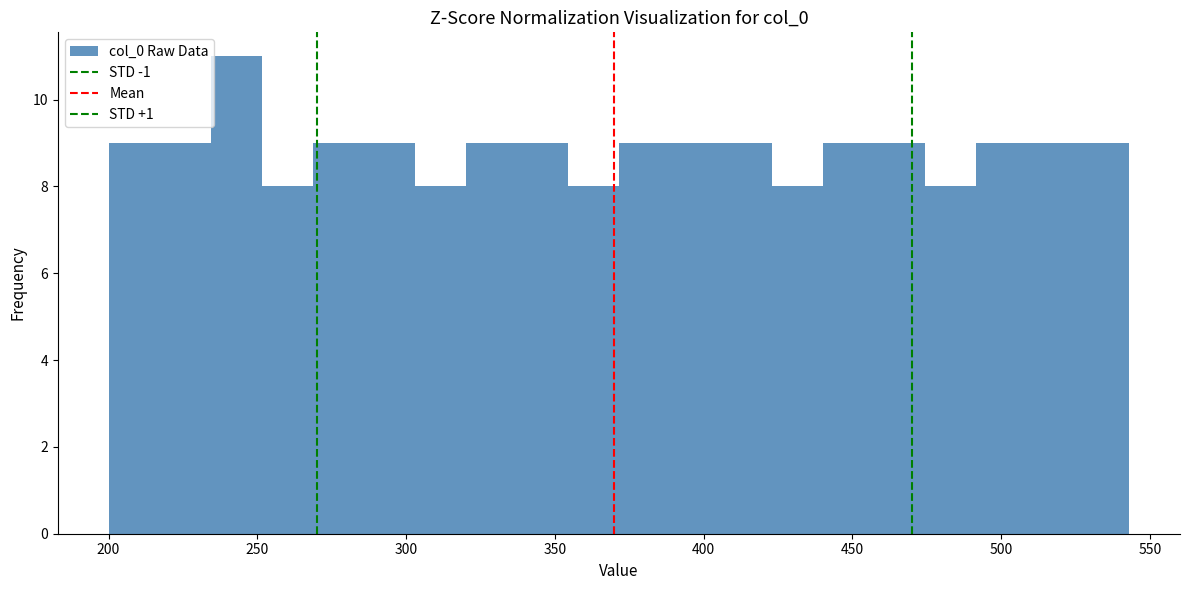

Read against the x-axis, roughly where is the centre of the tallest bar?

245